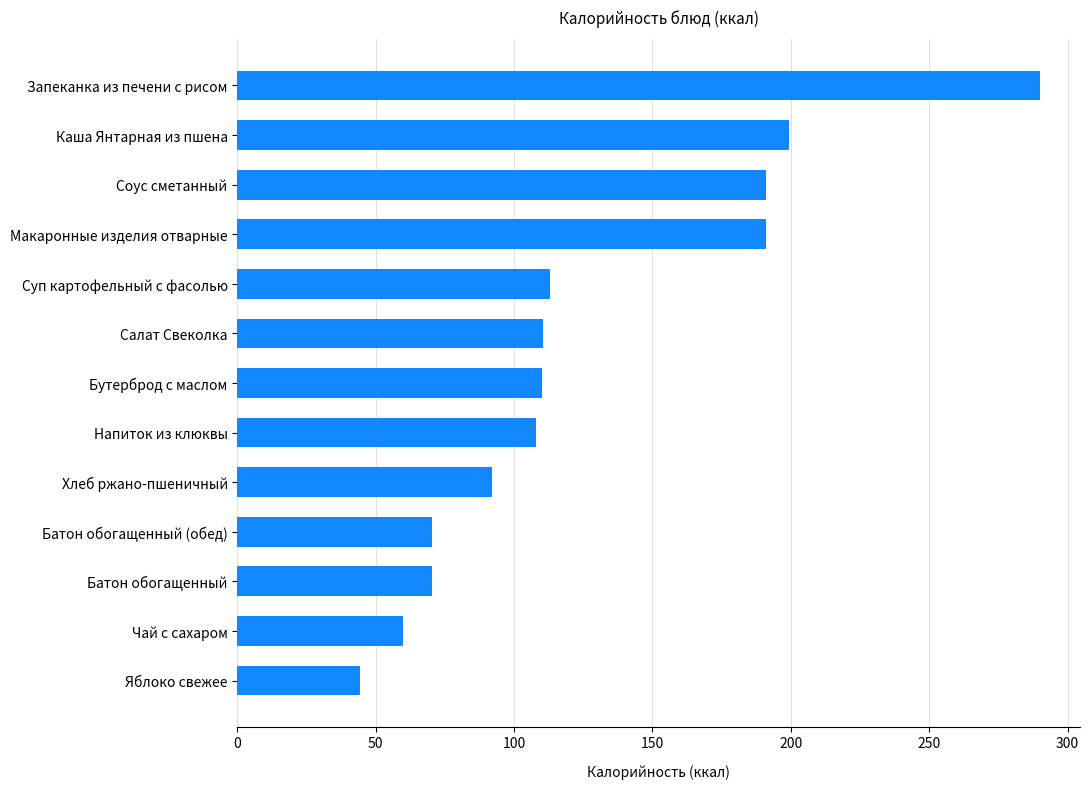

The value at Макаронные изделия отварные is 47.9. True or false?

False